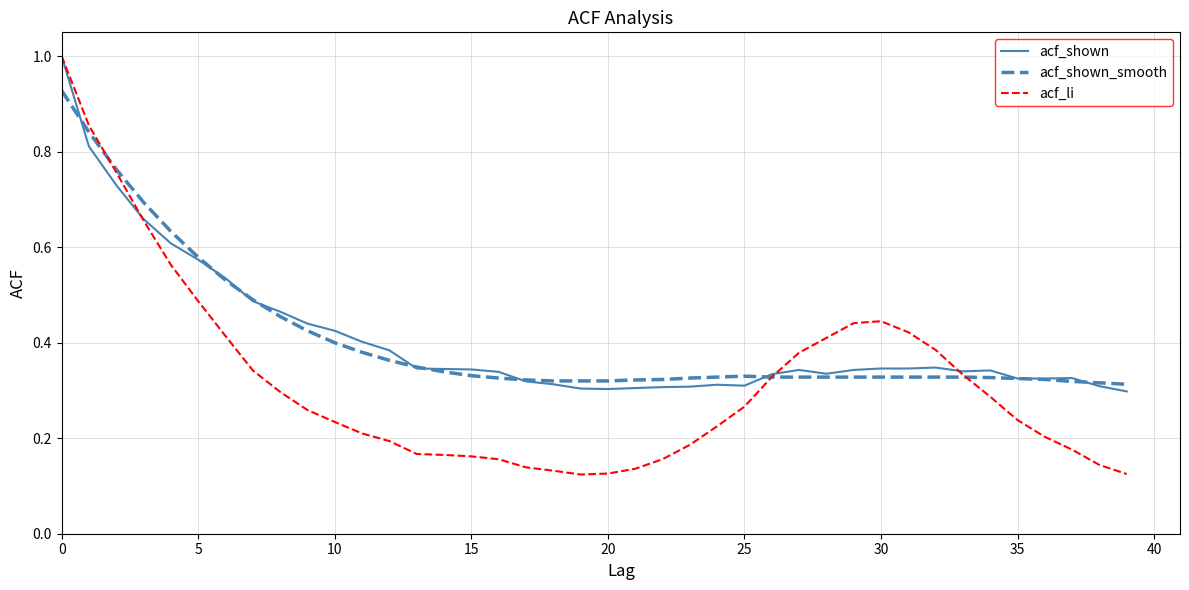

What is the highest value of the acf_shown series?

1.0